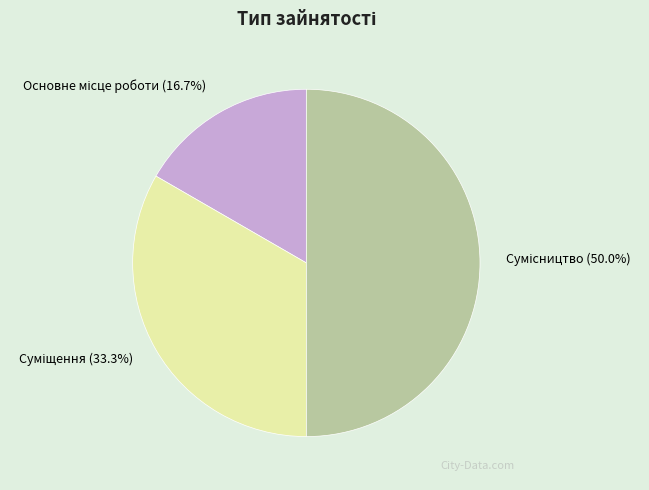

Combined, what portion of the pie is Суміщення and Сумісництво?

83.3%